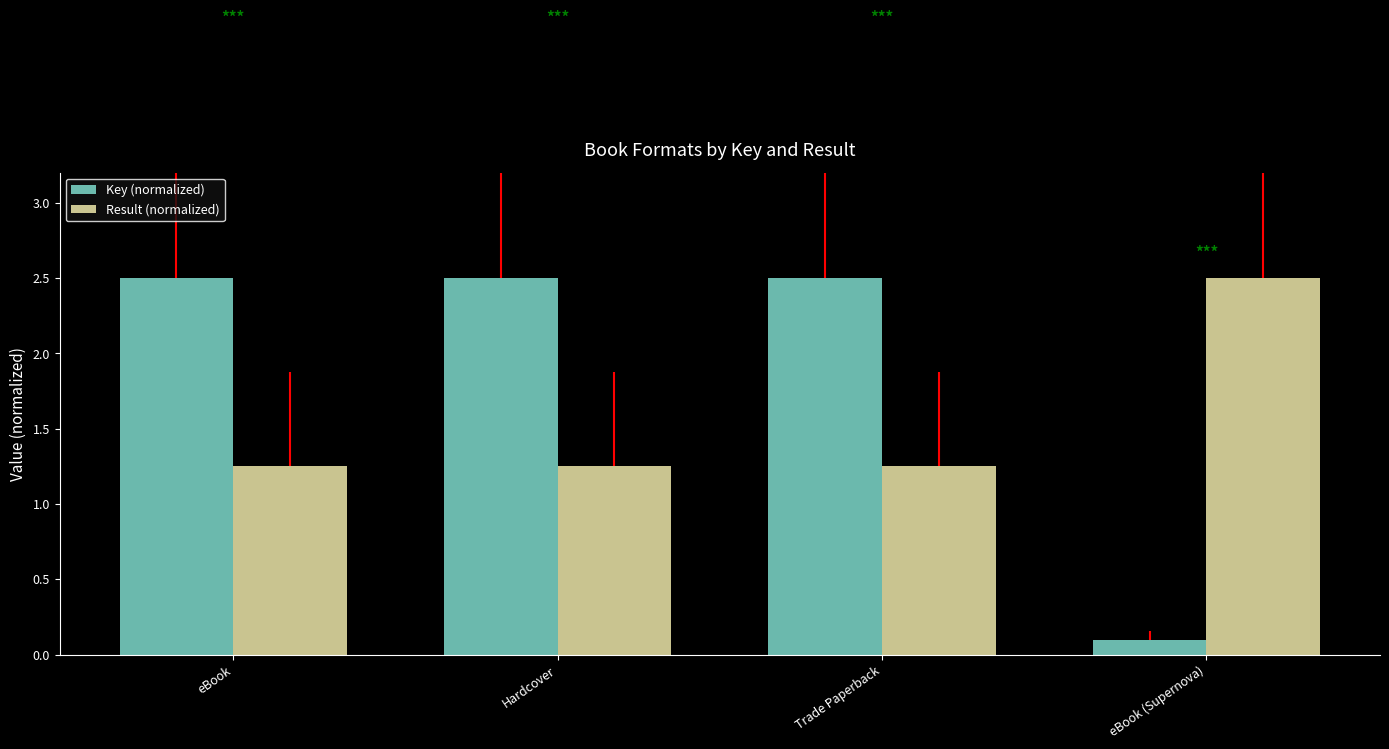

Which series has the largest total across all categories?

Key (normalized)